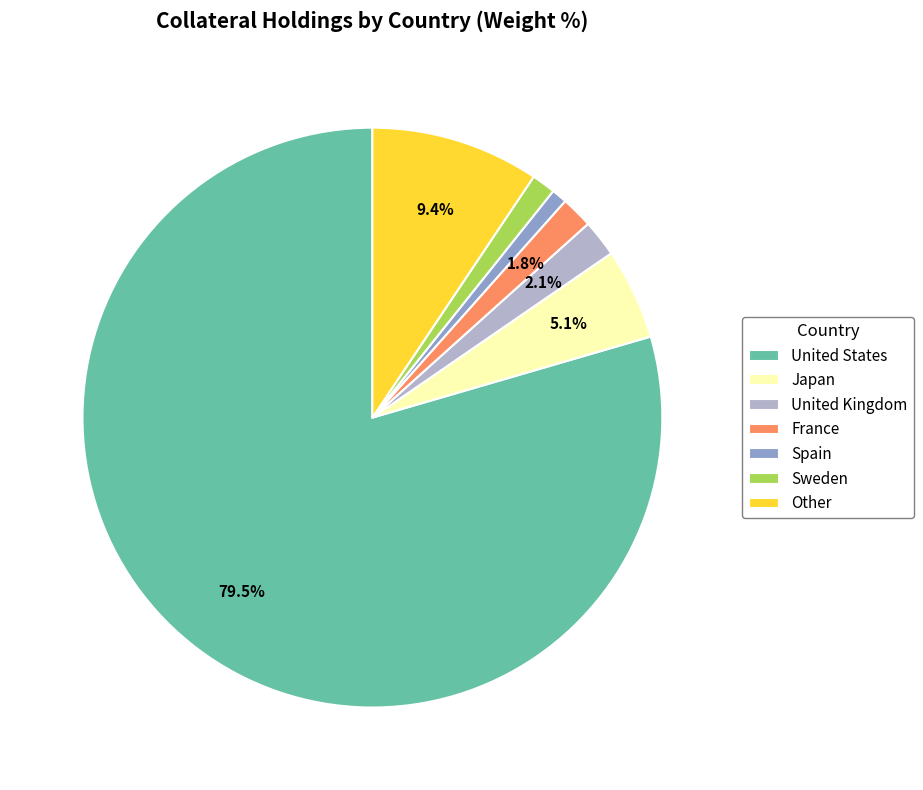

Count the number of slices in the pie.

7